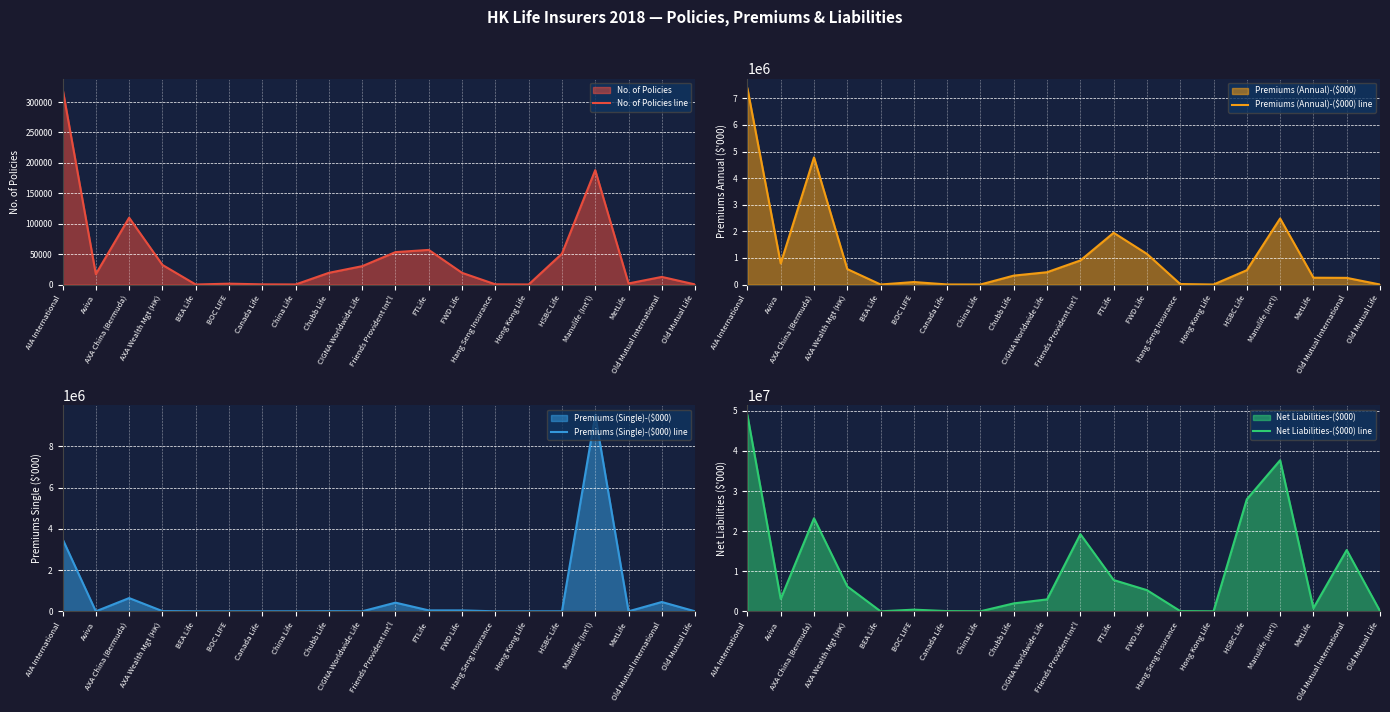

Is it true that No. of Policies line equals 78043 at HSBC Life?

False